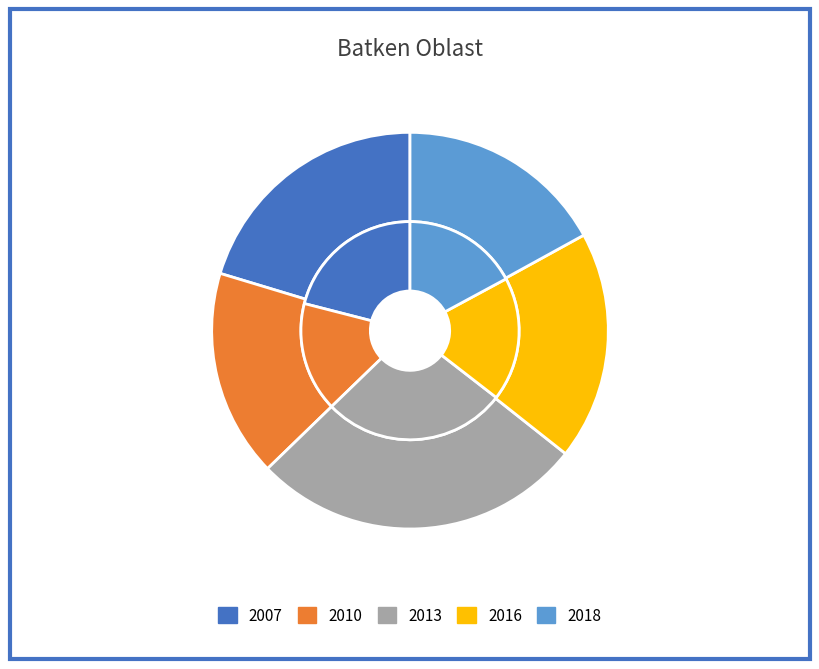

Does any single category account for the majority?

No